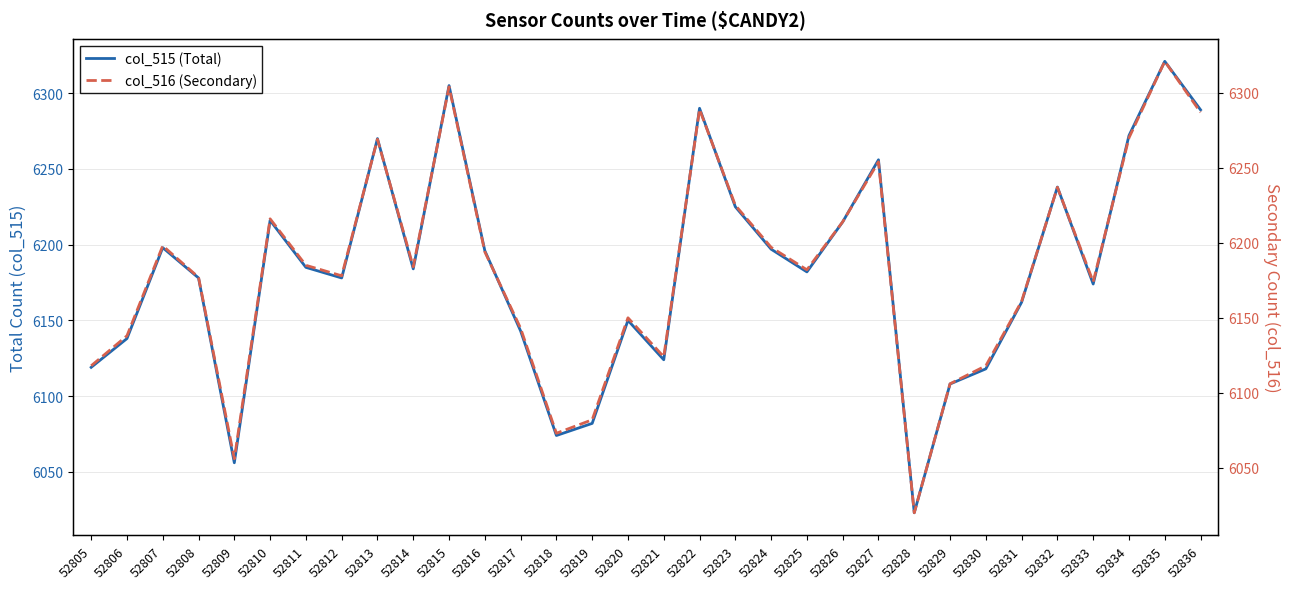

At which category does col_516 (Secondary) reach its first local valley?

52809